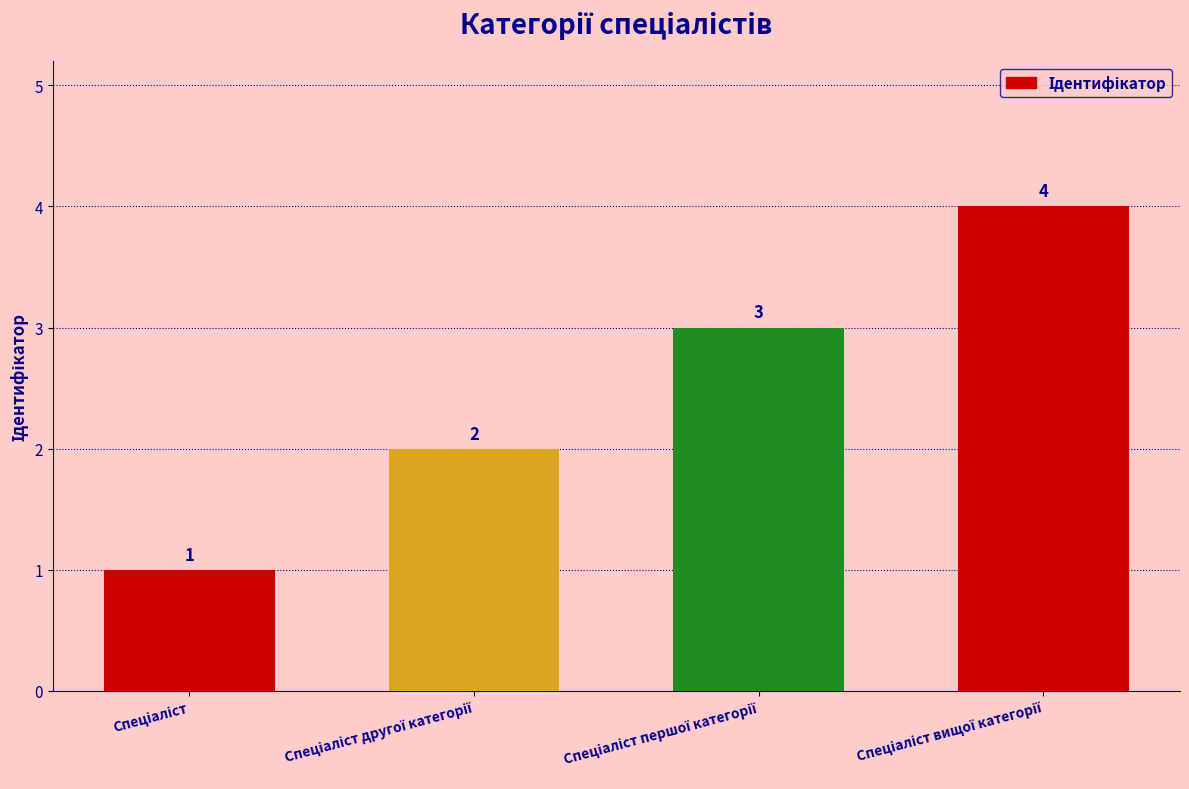

How many values are between 2 and 4?

3